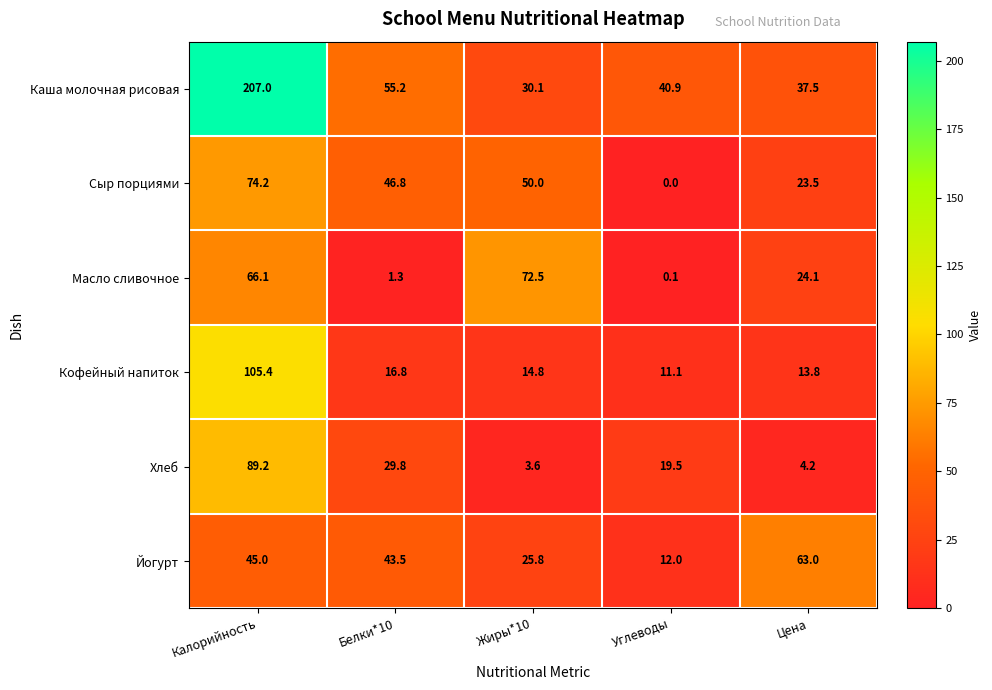

Count the number of data series in this chart.

6